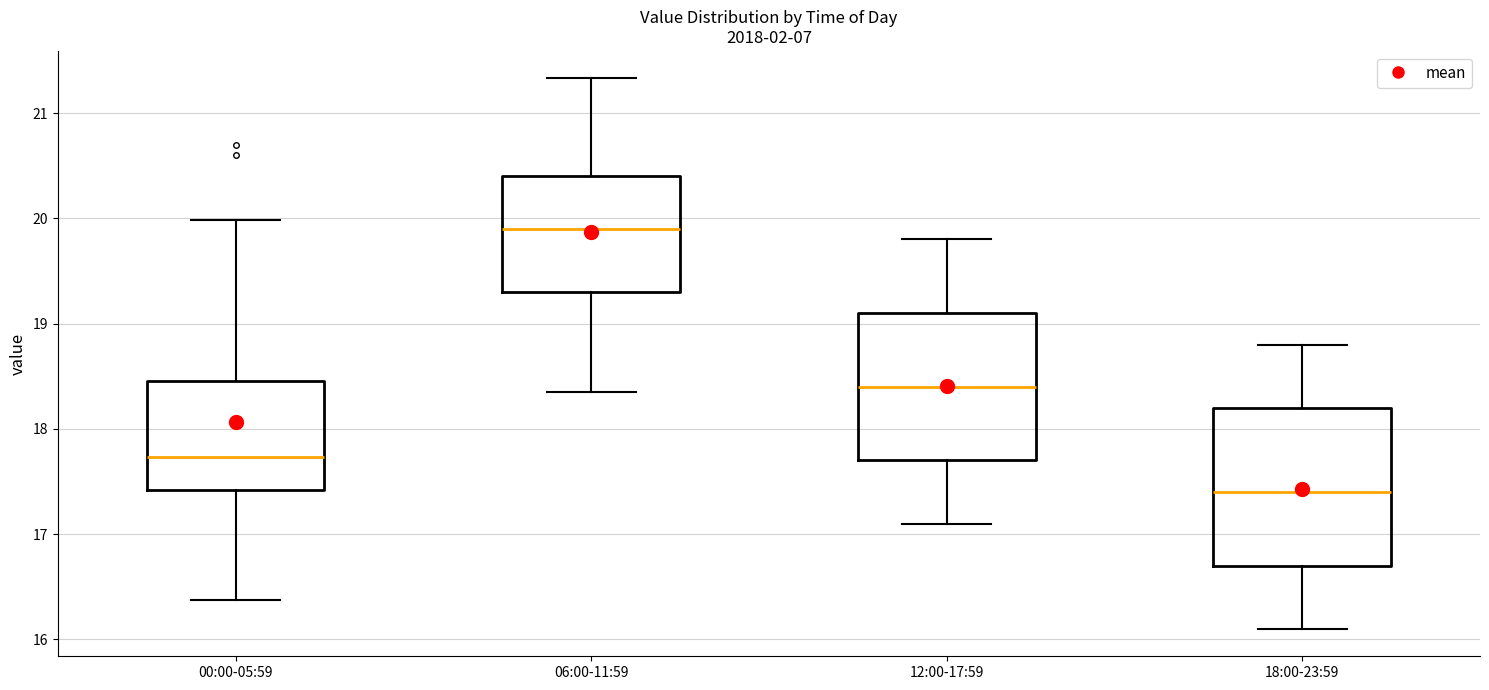

Where is the lower edge of the box for 18:00-23:59 on the y-axis? The values are not printed on the chart, so give them approximately, as read against the axis.

16.7